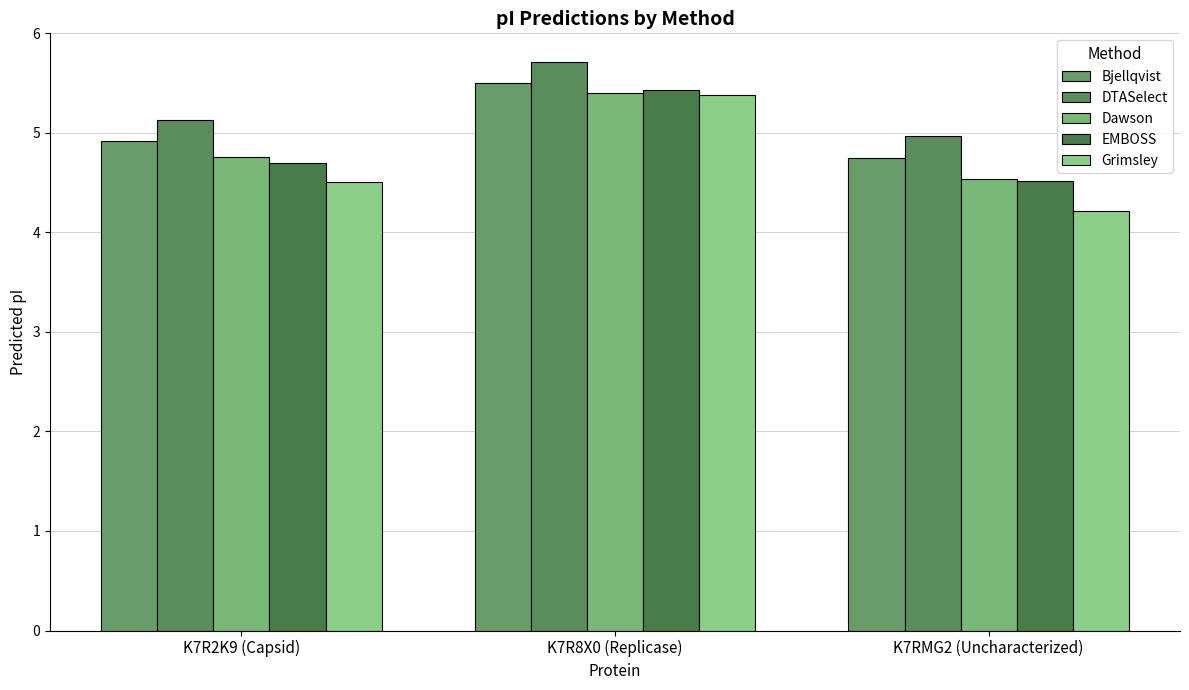

True or false: EMBOSS has a value of 2.9 at K7RMG2 (Uncharacterized).

False